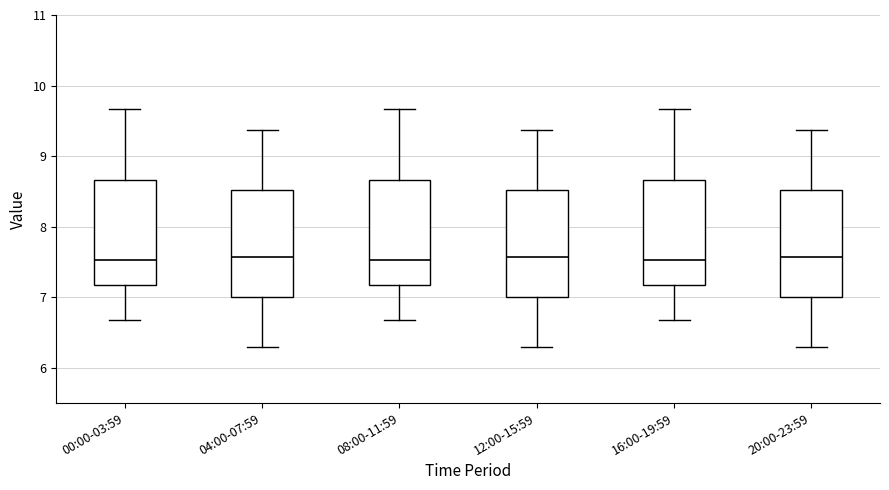

Reading left to right, read every box against the y-axis: the position of its median line, the range the box covers, and the ends of its whiskers. The values are not printed on the chart, so give them approximately, as read against the axis.

00:00-03:59: median 7.5, box 7.2 to 8.7, whiskers 6.7 to 9.7
04:00-07:59: median 7.6, box 7.0 to 8.5, whiskers 6.3 to 9.4
08:00-11:59: median 7.5, box 7.2 to 8.7, whiskers 6.7 to 9.7
12:00-15:59: median 7.6, box 7.0 to 8.5, whiskers 6.3 to 9.4
16:00-19:59: median 7.5, box 7.2 to 8.7, whiskers 6.7 to 9.7
20:00-23:59: median 7.6, box 7.0 to 8.5, whiskers 6.3 to 9.4